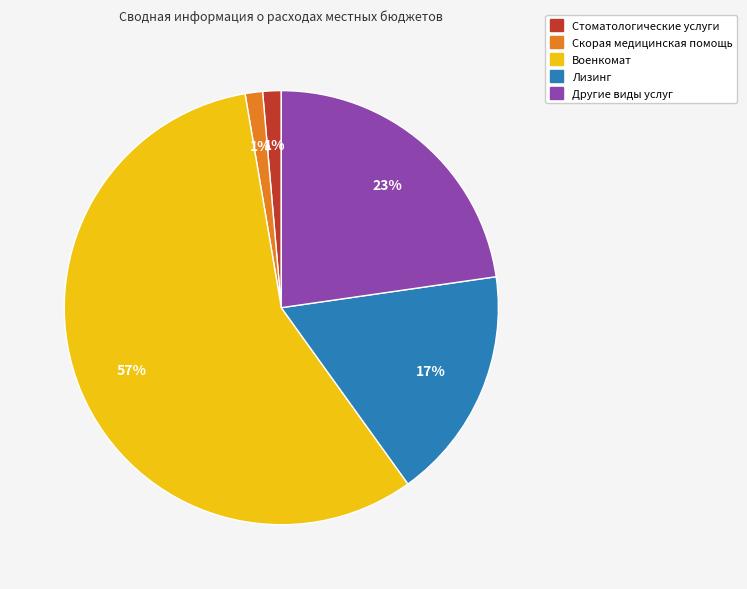

Combined, do Скорая медицинская помощь and Стоматологические услуги account for over 50%?

No